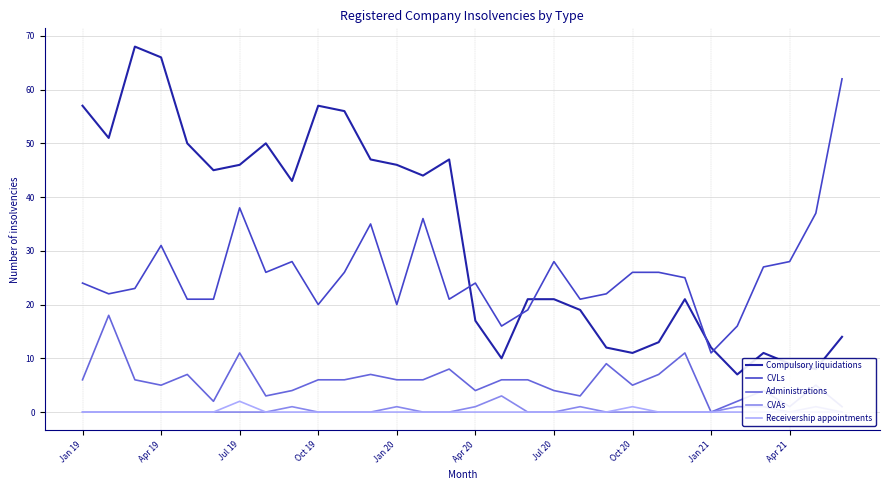

What is the minimum value for CVLs?

11